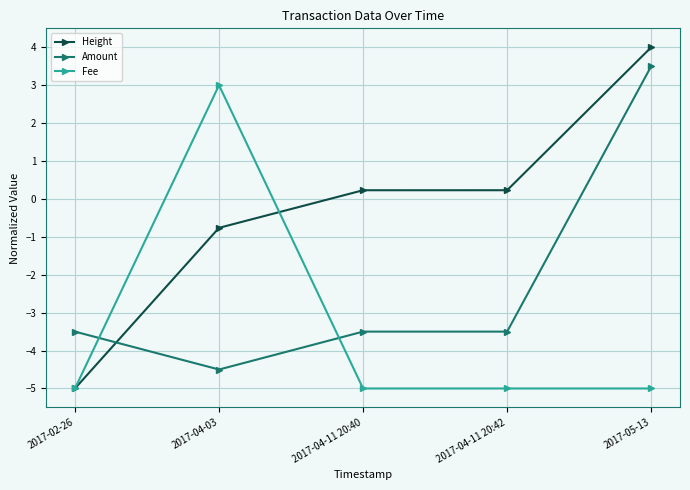

After their last crossing, which series has the higher values: Height or Fee?

Height